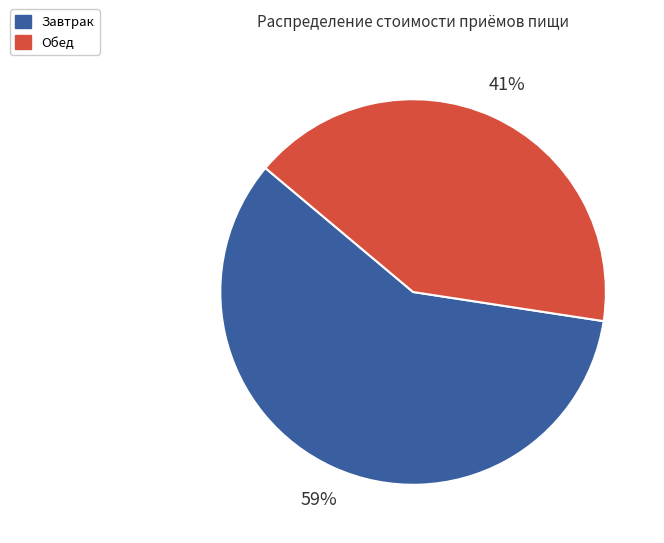

Is there a majority slice in this chart?

Yes